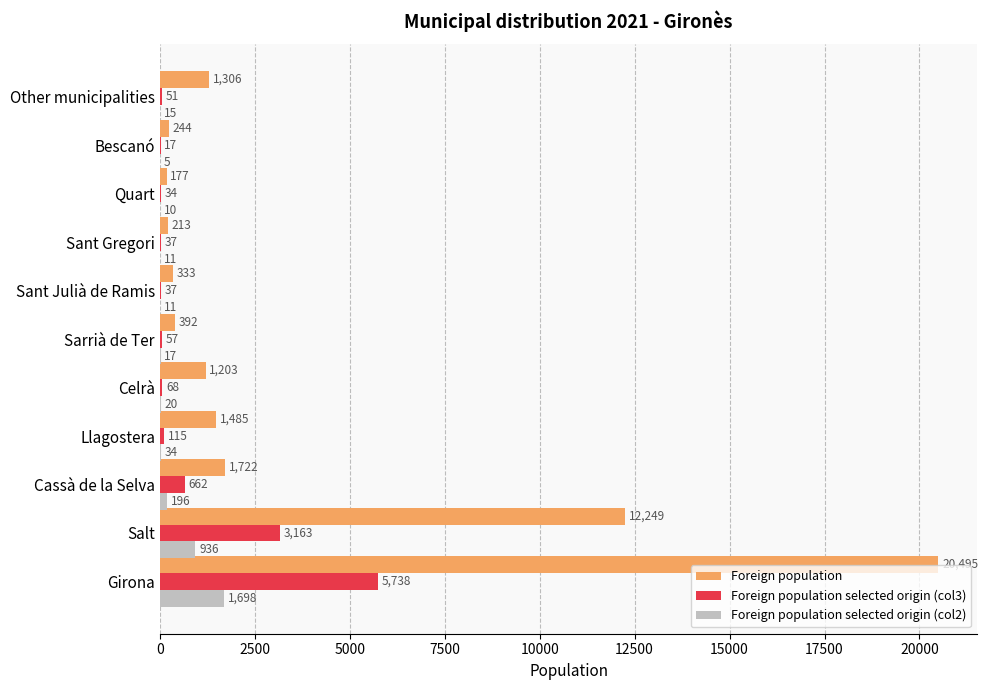

The value of Foreign population at Cassà de la Selva is 1722. True or false?

True